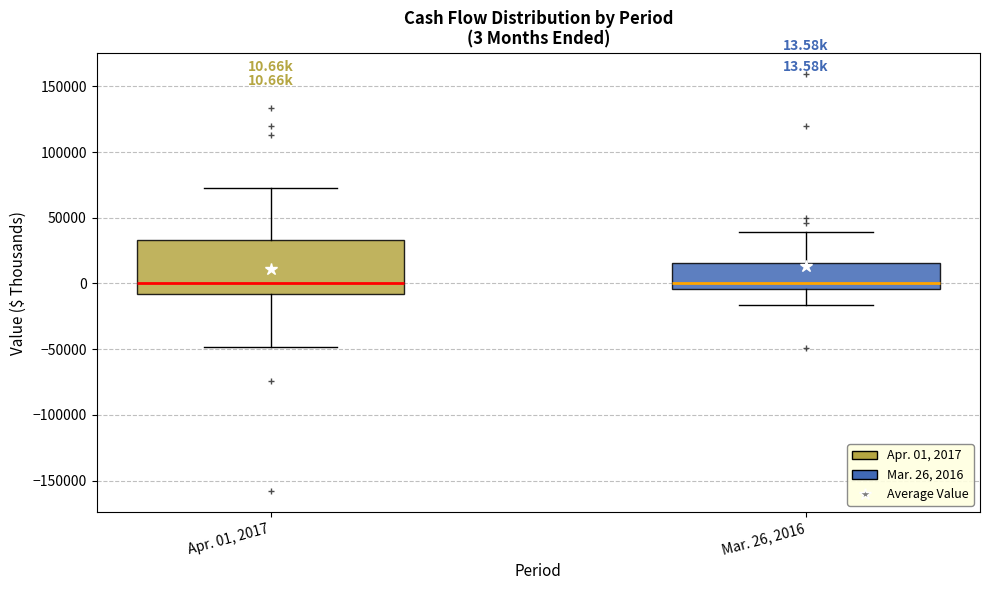

Which box is the tallest, from its lower edge to its upper edge?

Apr. 01, 2017